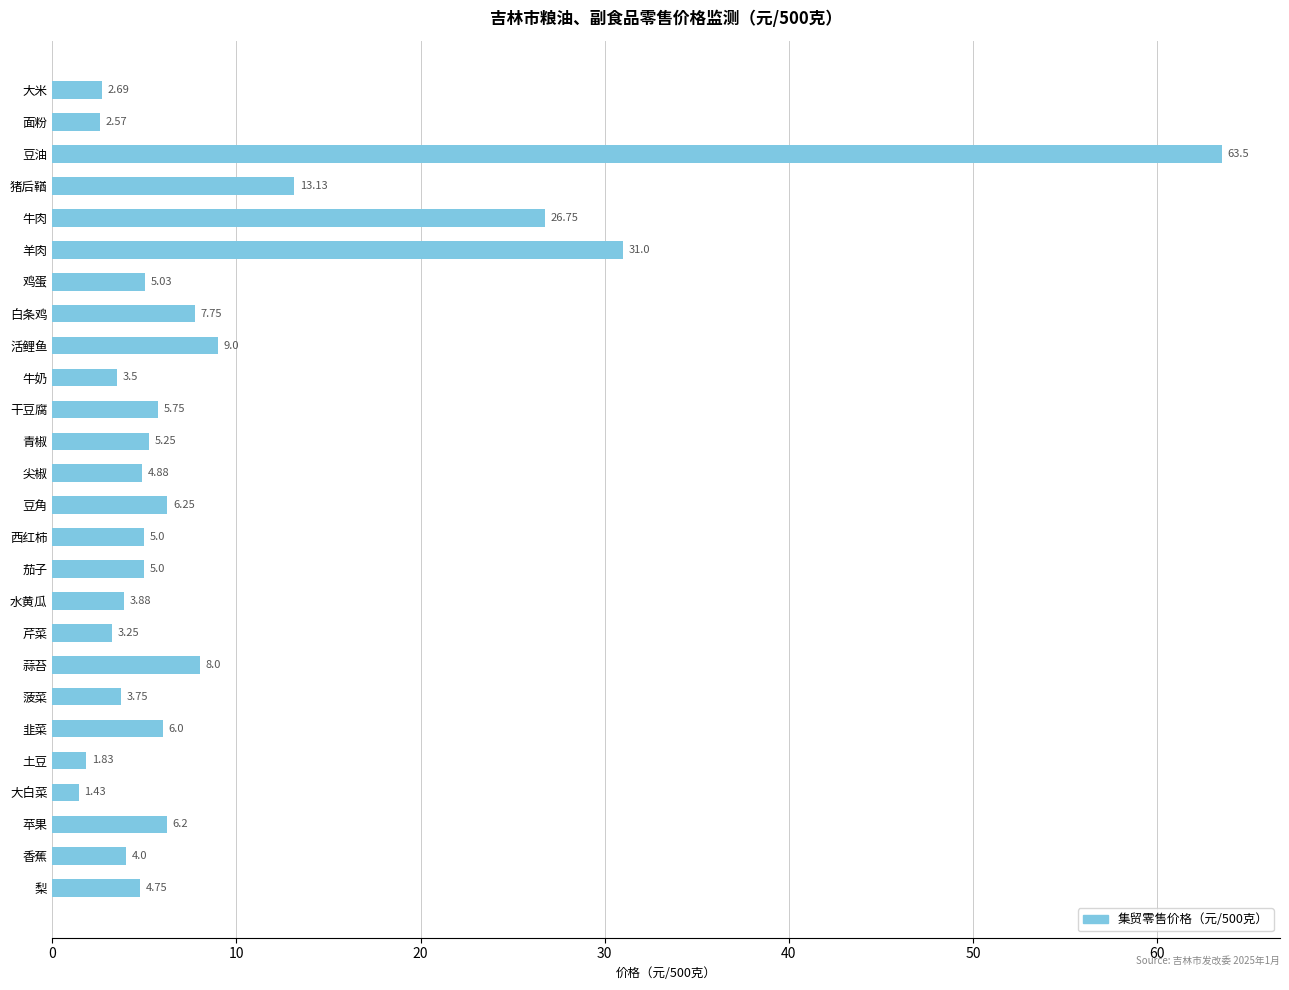

What is the ratio of the value at 芹菜 to the value at 鸡蛋?

0.6